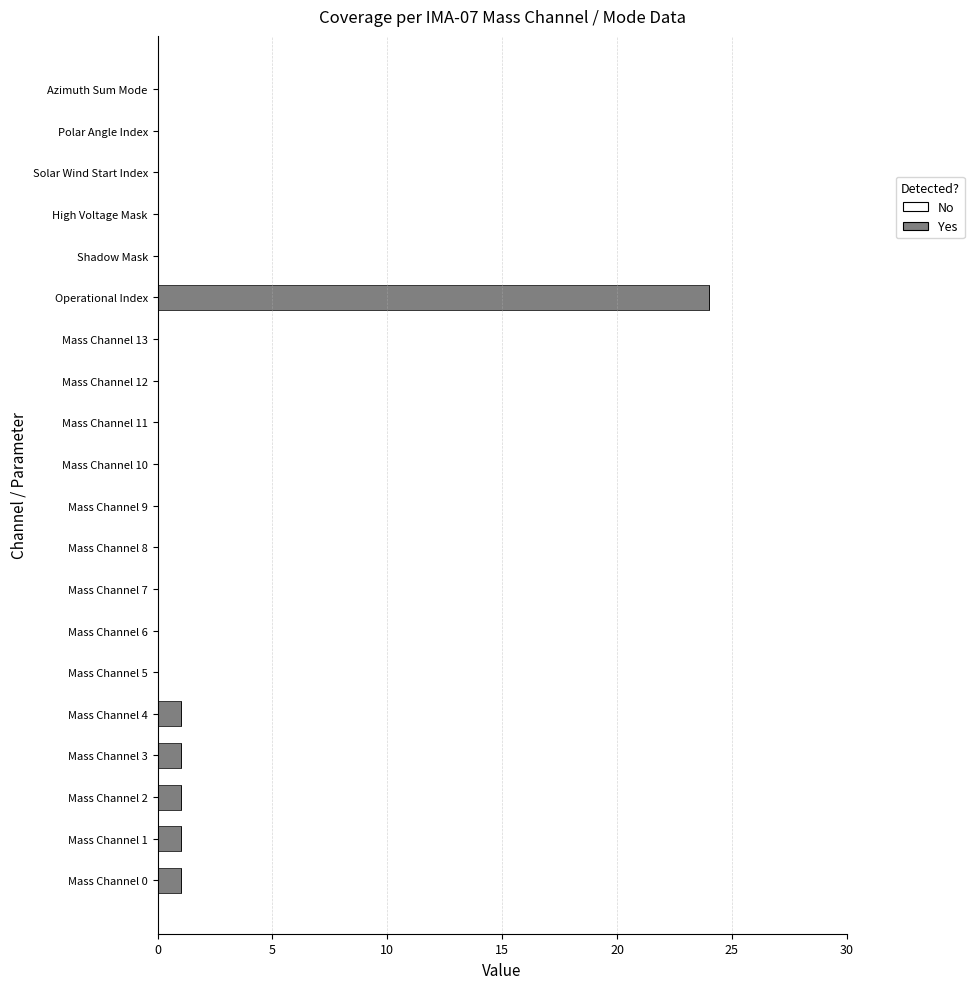

Which label corresponds to the largest value in the chart?

Operational Index